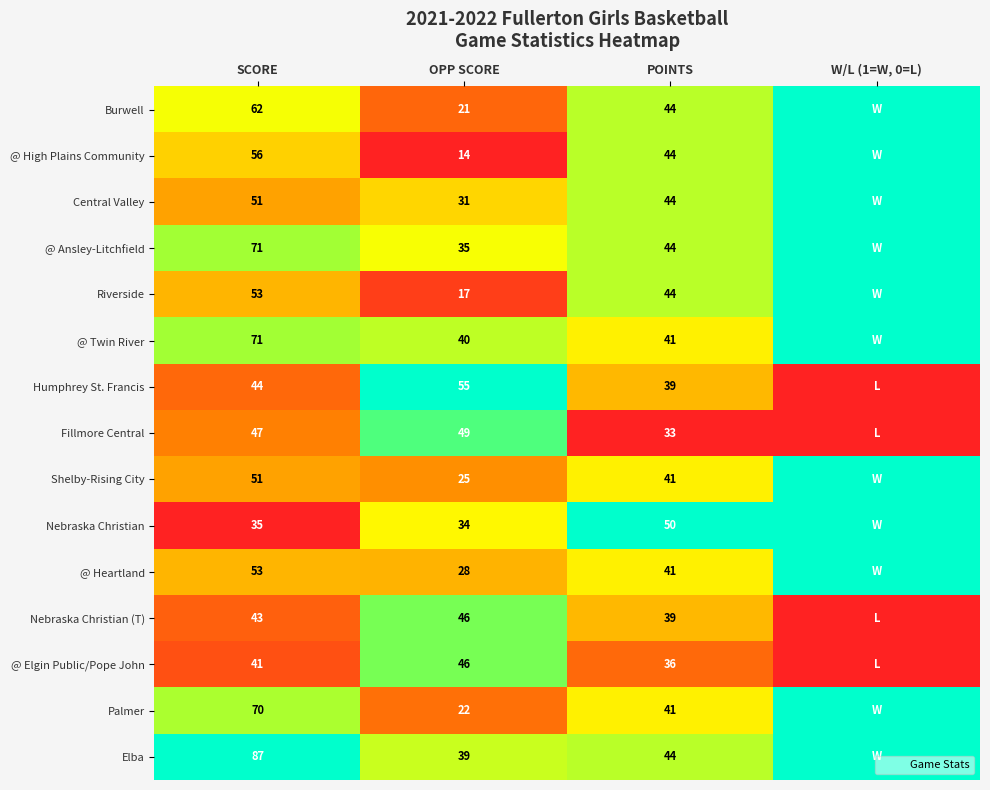

Count the number of categories in the chart.

4